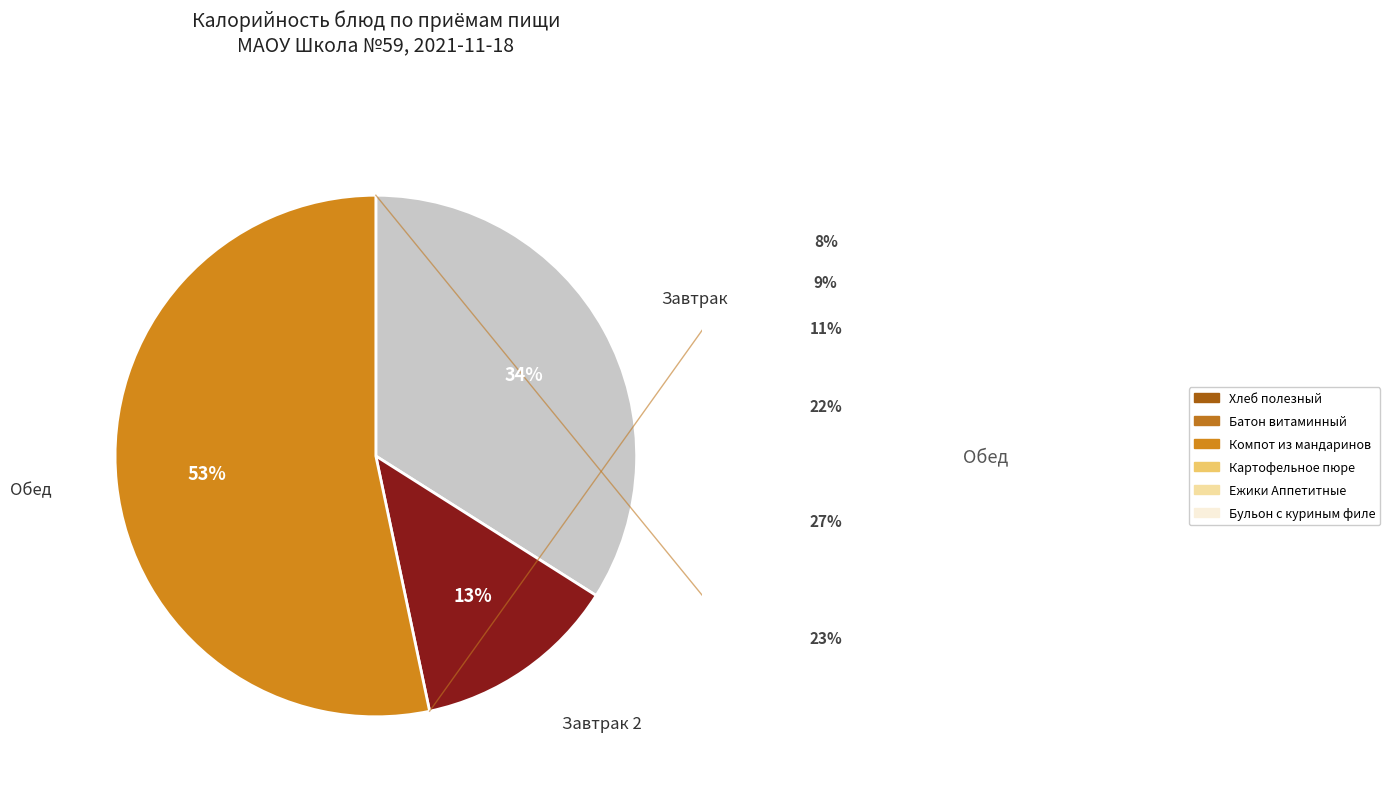

To the nearest percent, what is the average slice percentage?

33%